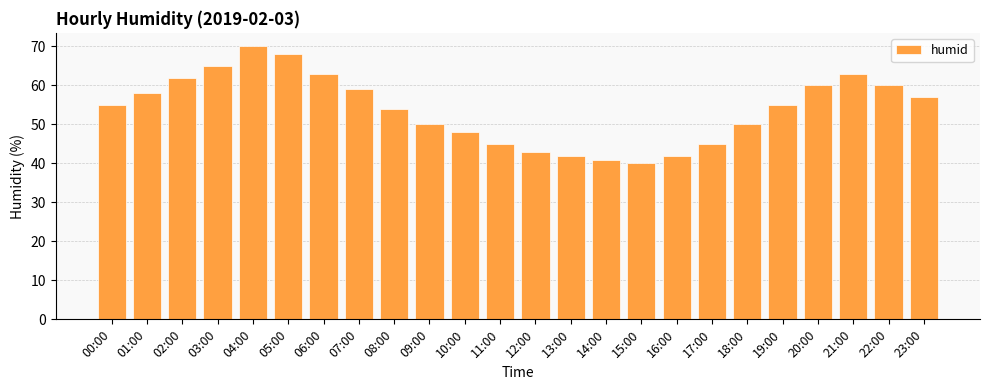

True or false: the data shows 55 at 19:00.

True